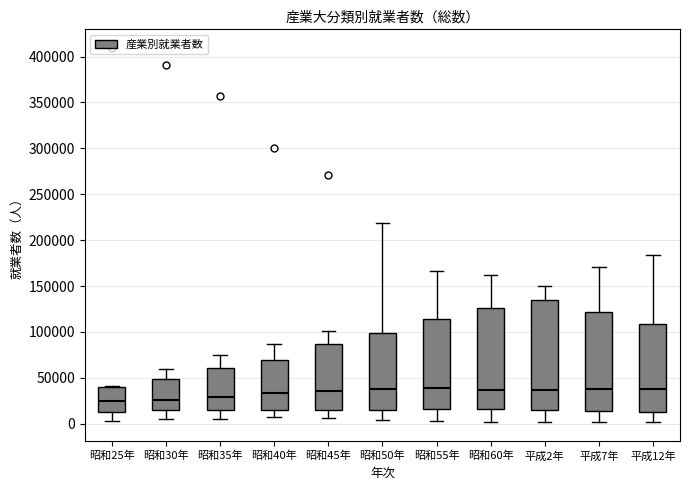

Which box is the tallest, from its lower edge to its upper edge?

平成2年